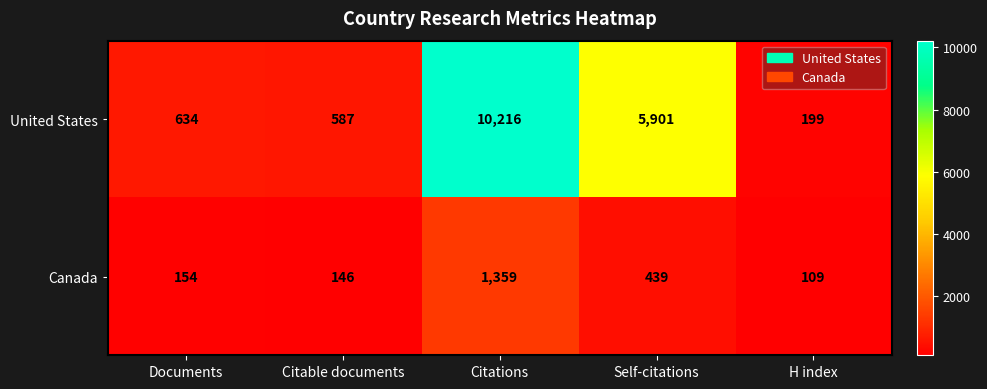

The United States series shows 587 at Citable documents. True or false?

True